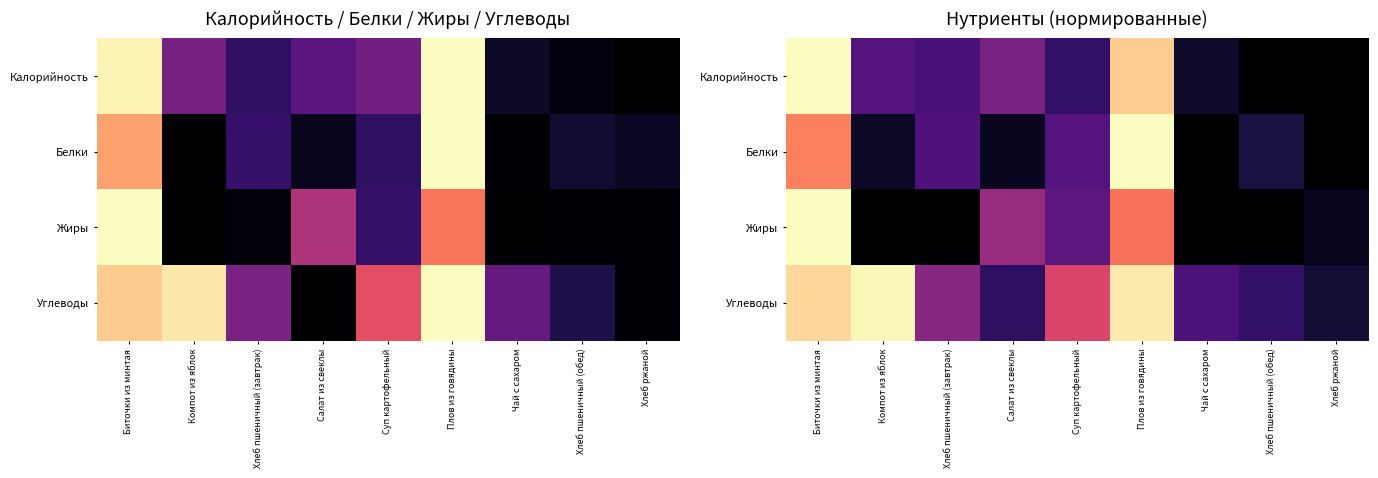

The Белки series shows -0.5 at Хлеб ржаной. True or false?

False